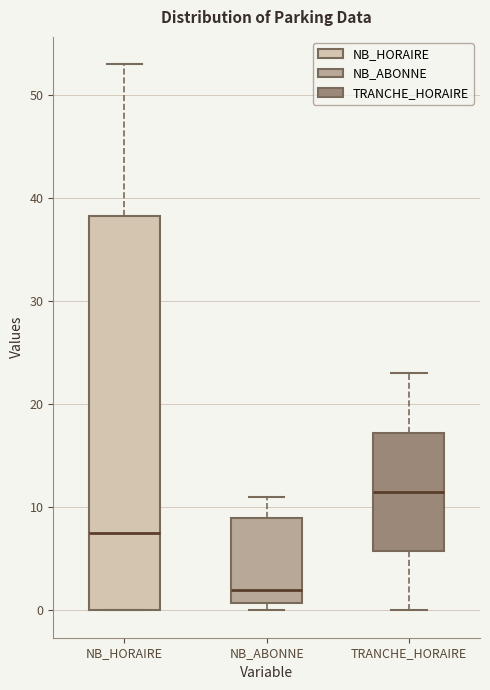

Which box has the lowest median line?

NB_ABONNE